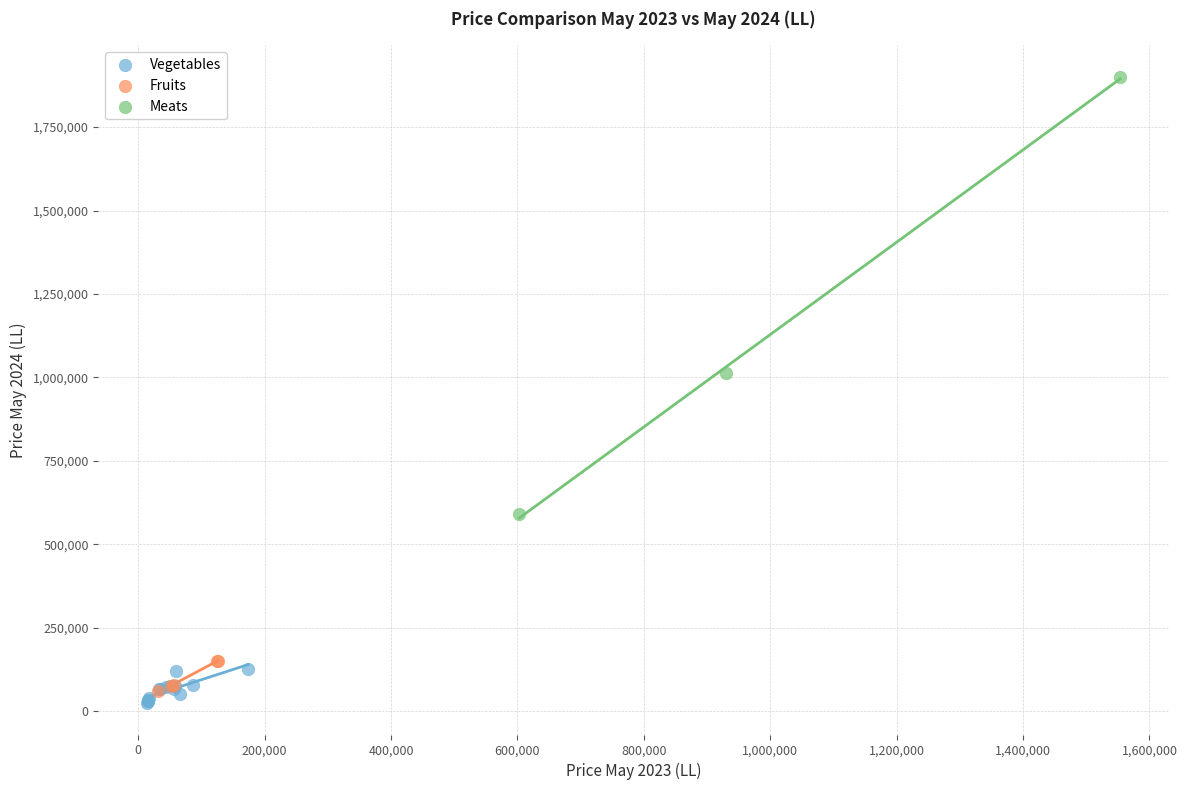

What are all the series names shown in the legend?

Vegetables, Fruits, Meats